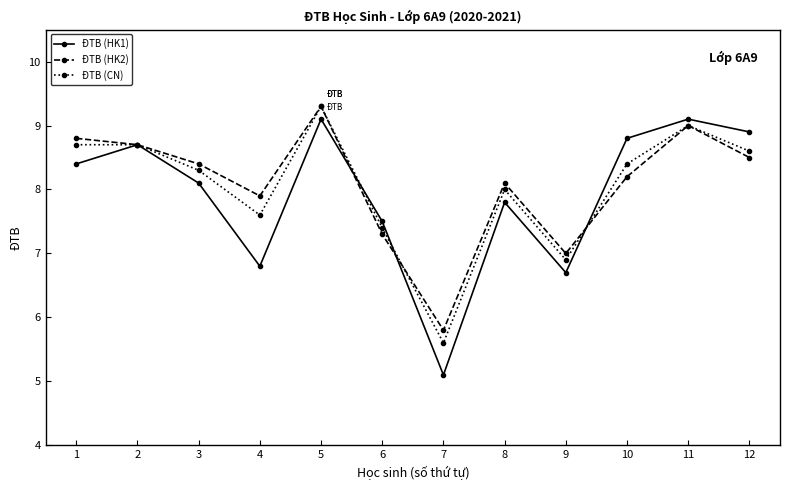

What is the spread (max minus min) of values at 5?

0.2